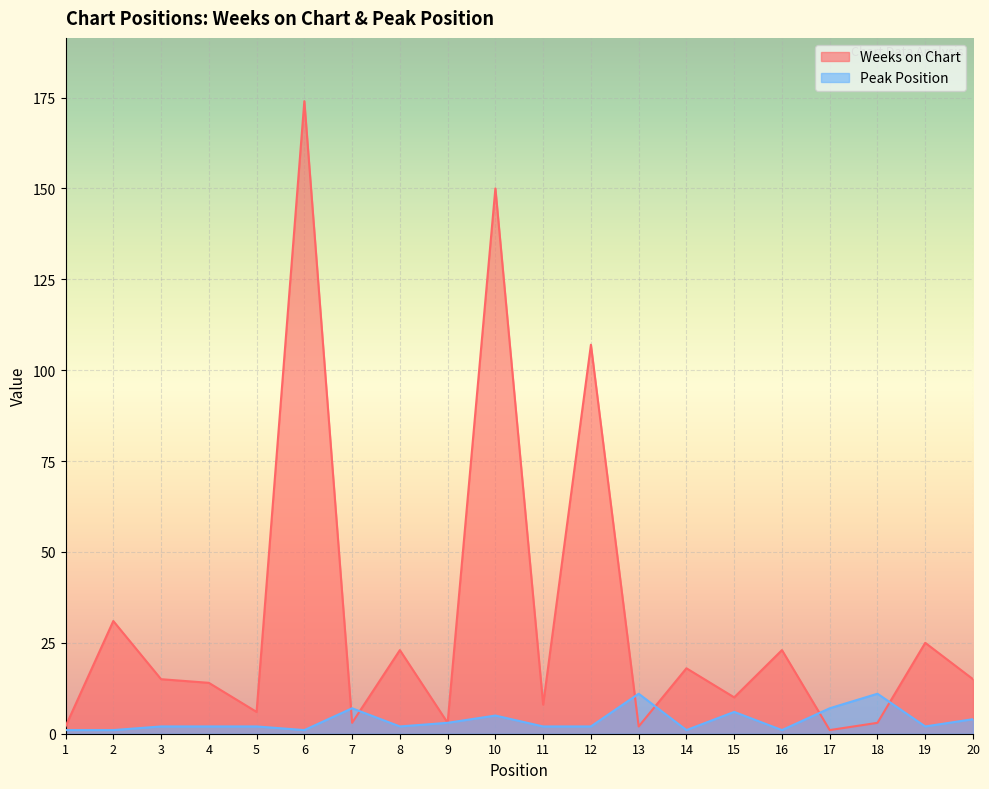

Is it true that Weeks on Chart equals 3 at 7?

True